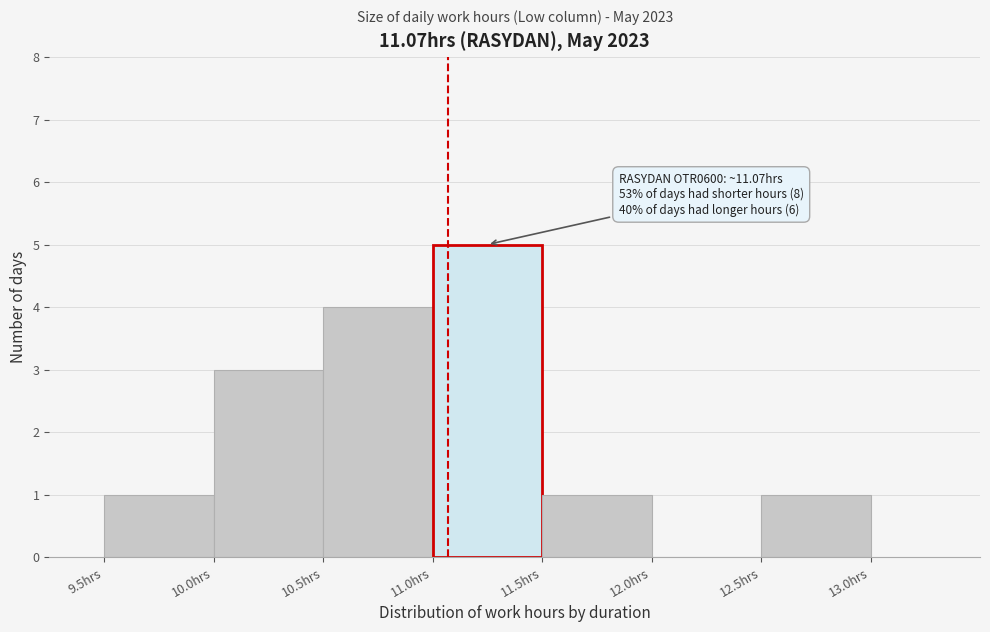

Which range on the x-axis has the tallest bar?

11.0 to 11.5